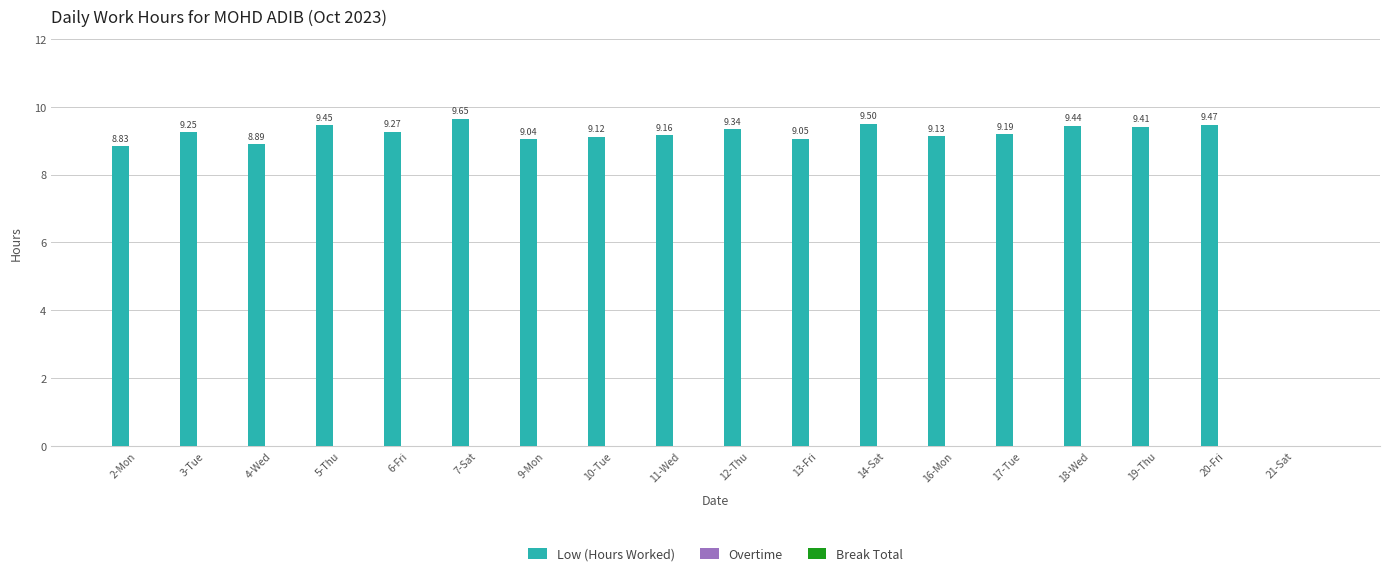

What is the sum of all values?

157.2